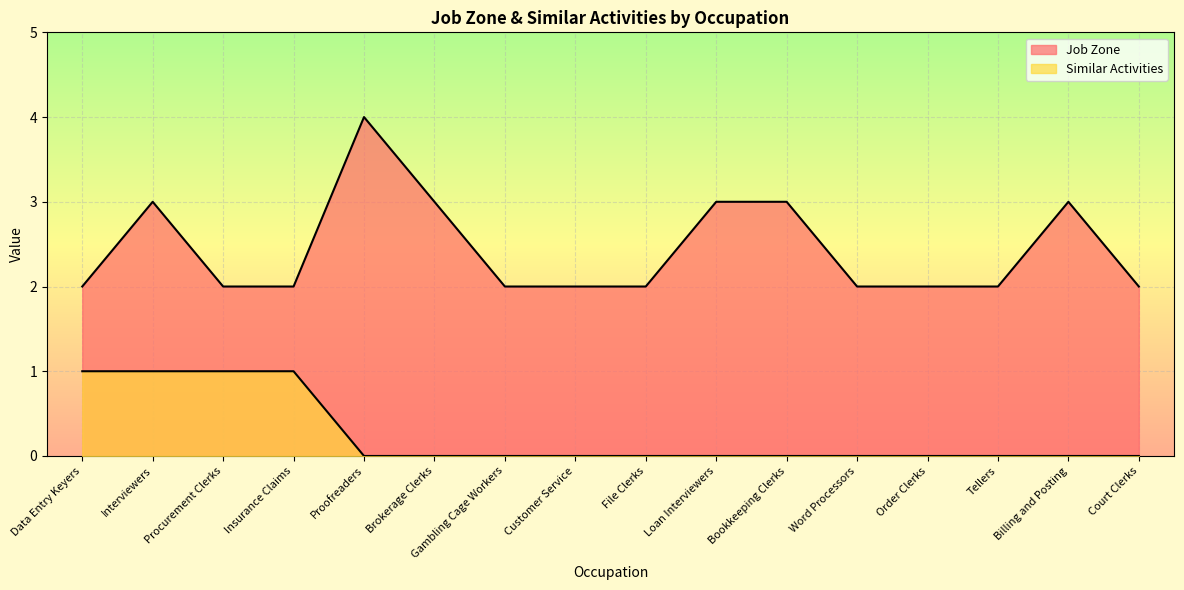

What is the label of the 9th point from the right?

Customer Service